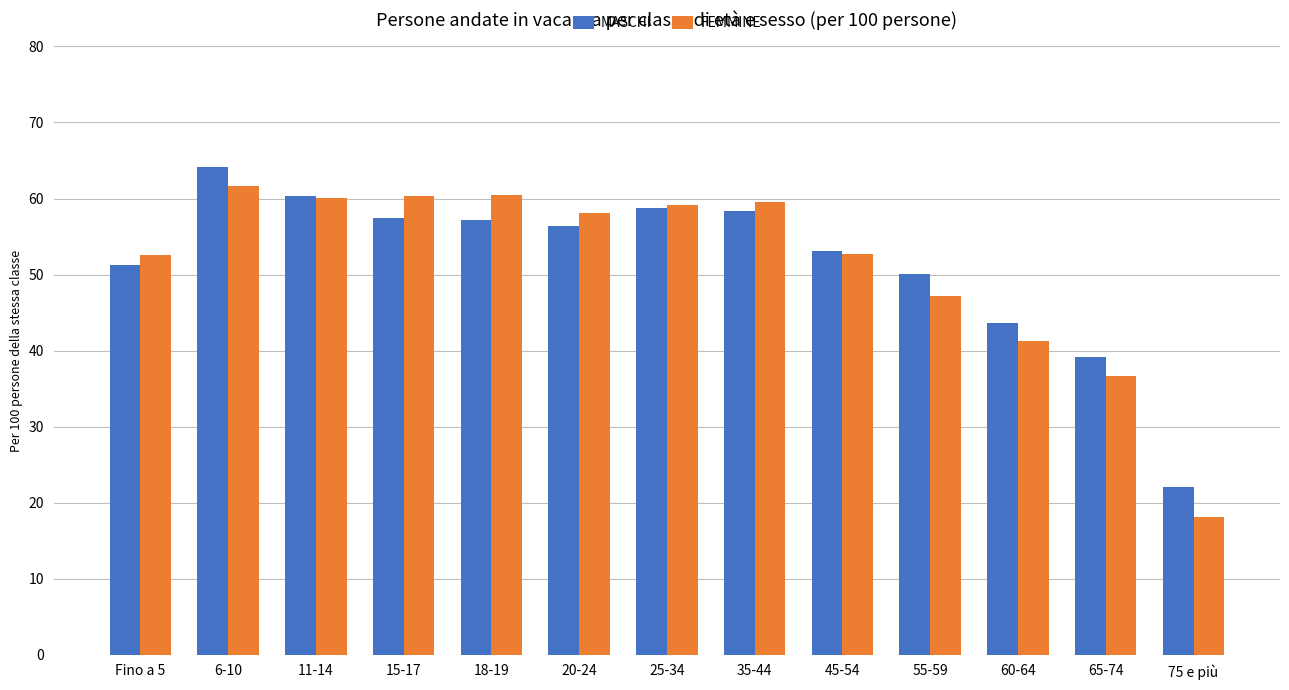

How many values in the MASCHI series are below 56?

6